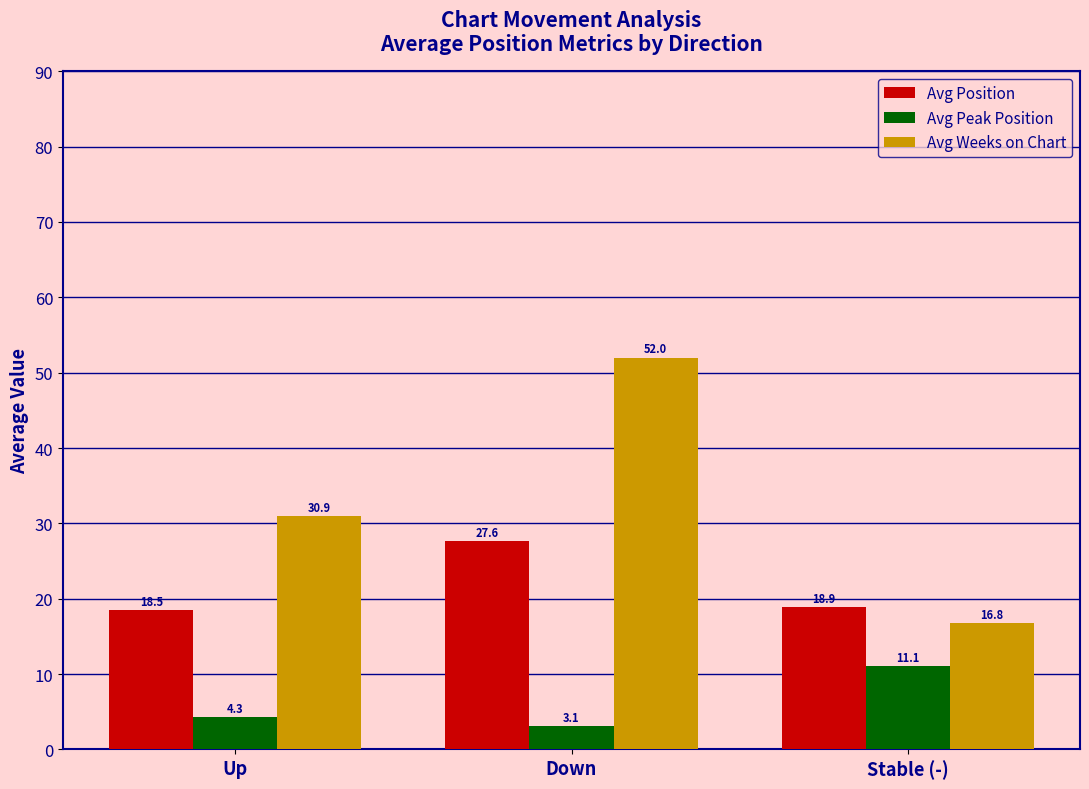

Which series changed the most between Up and Stable (-)?

Avg Weeks on Chart